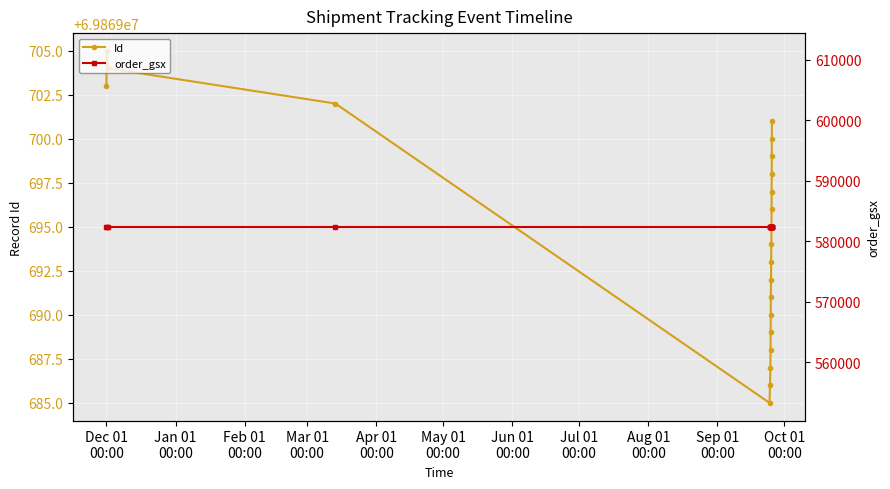

How many lines are shown in the chart?

2